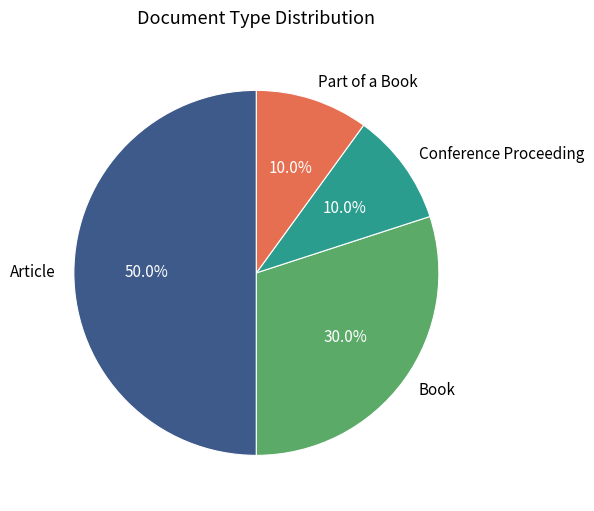

Count the number of slices in the pie.

4